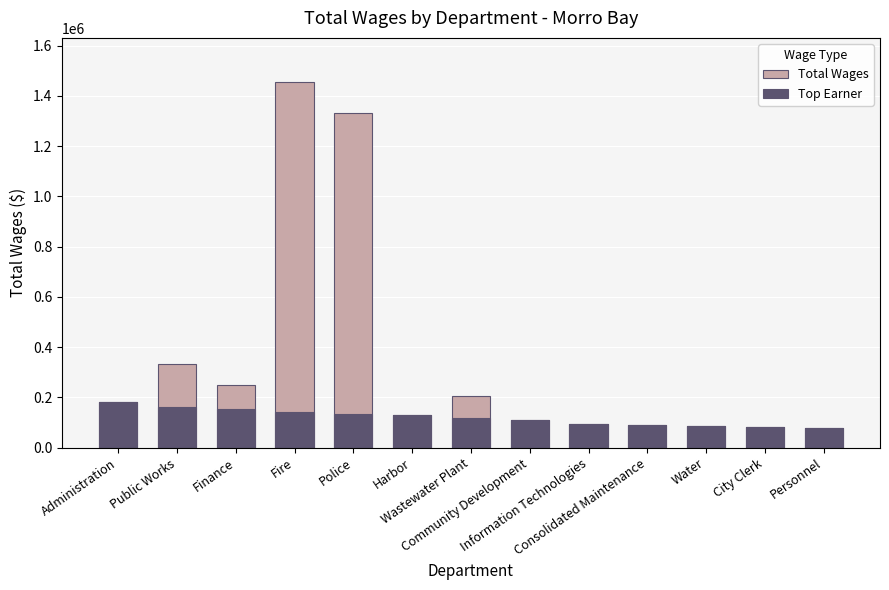

Which series has the widest spread of values?

Total Wages